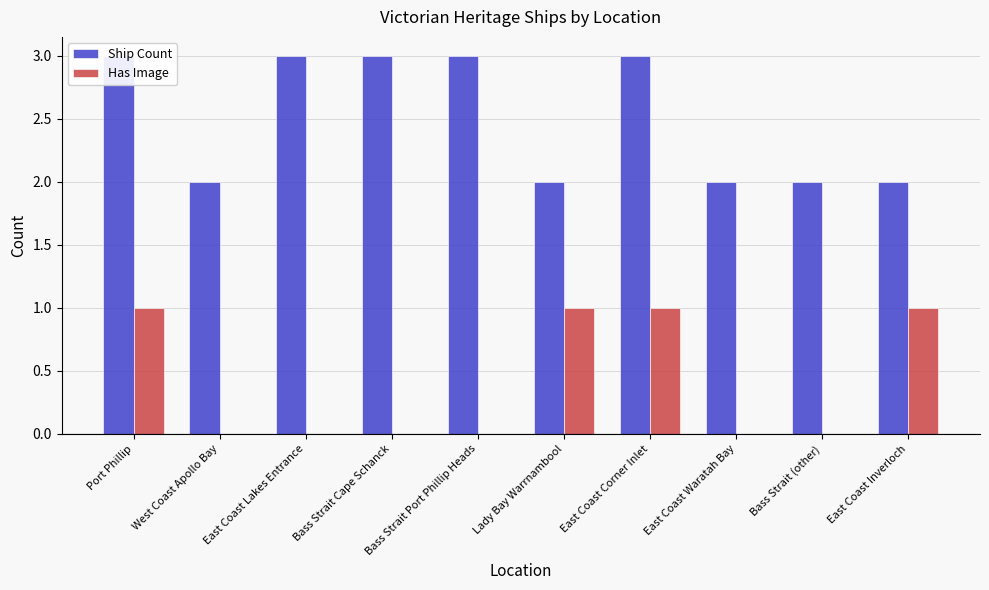

At how many categories does at least one series exceed 1?

10